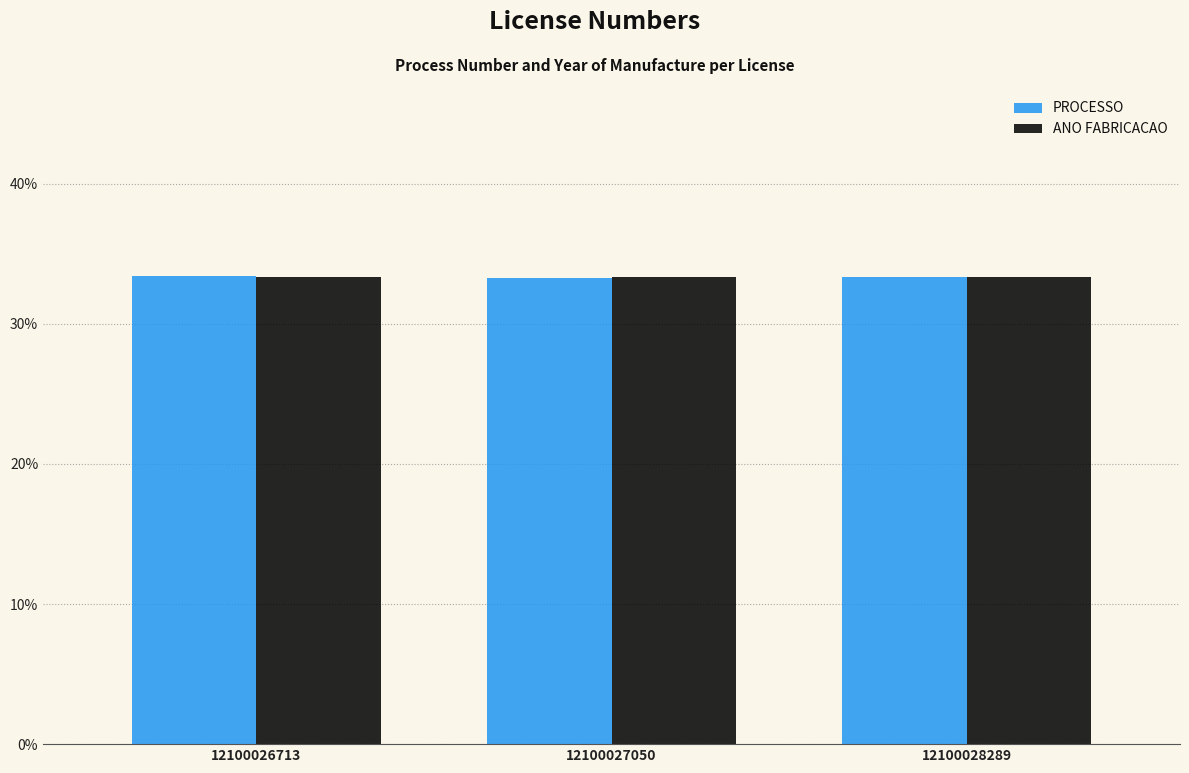

Count the PROCESSO values in the range 0 to 1.

3